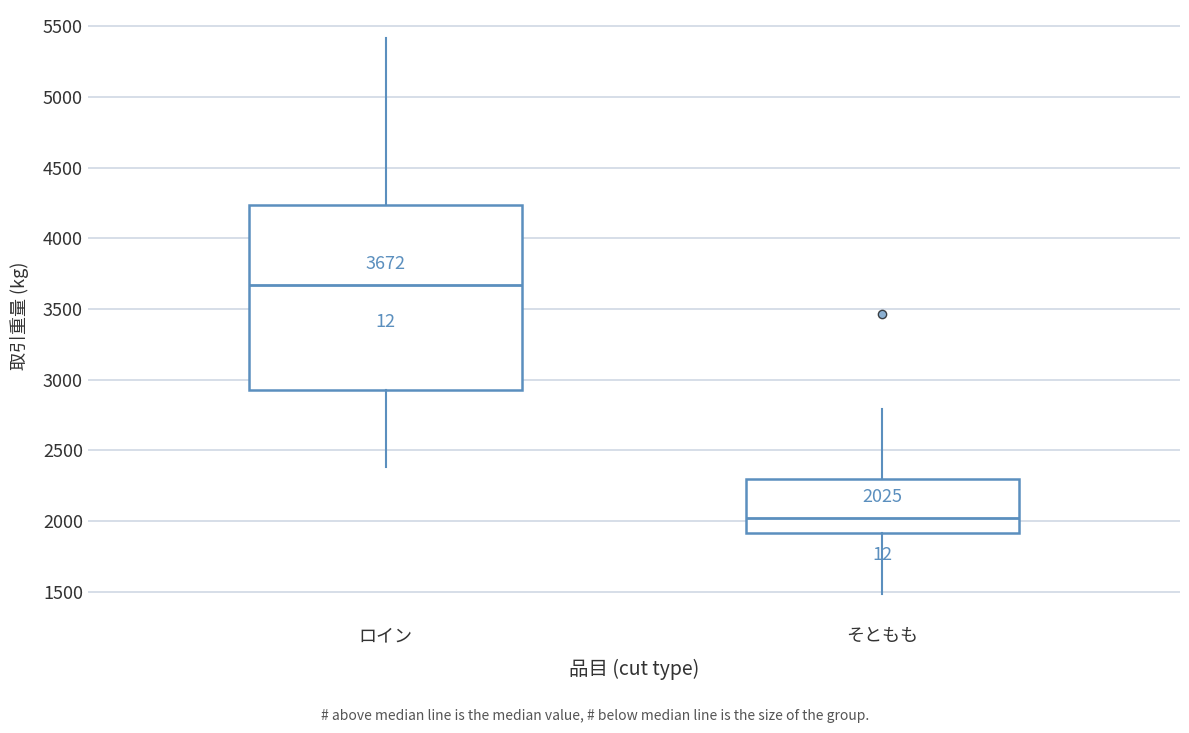

Comparing the boxes themselves (not the whiskers), which one is the tallest?

ロイン